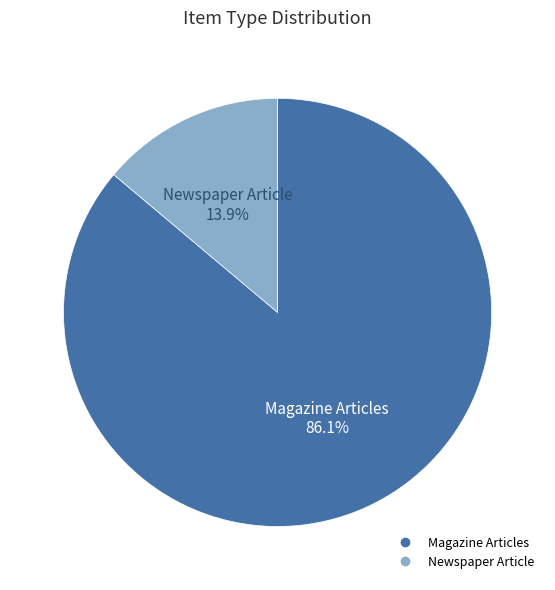

How many segments does this pie chart have?

2